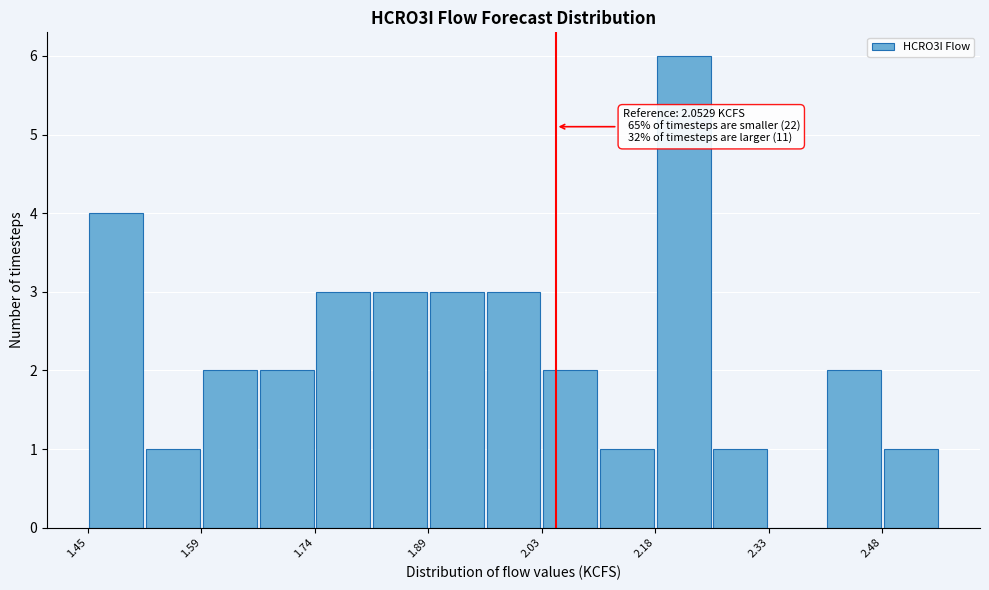

Read against the x-axis, roughly where is the centre of the tallest bar?

2.22